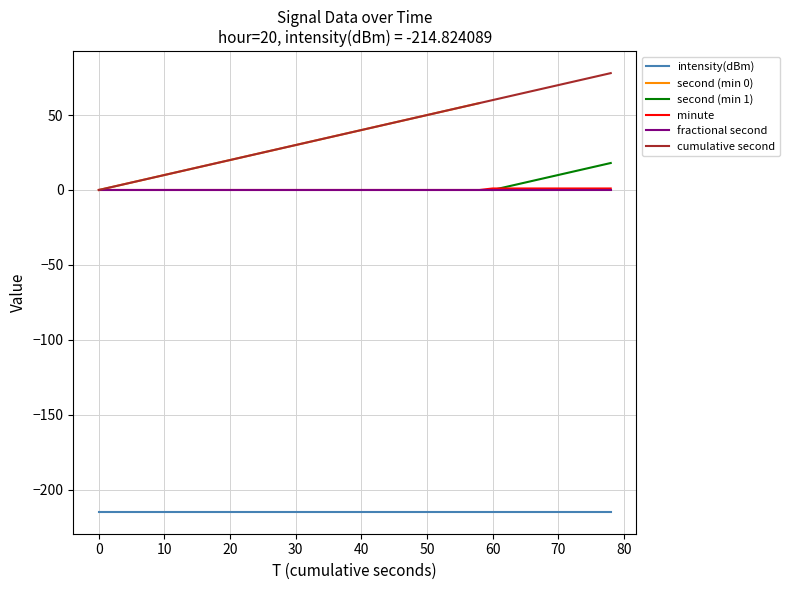

True or false: intensity(dBm) and fractional second cross at least once.

False